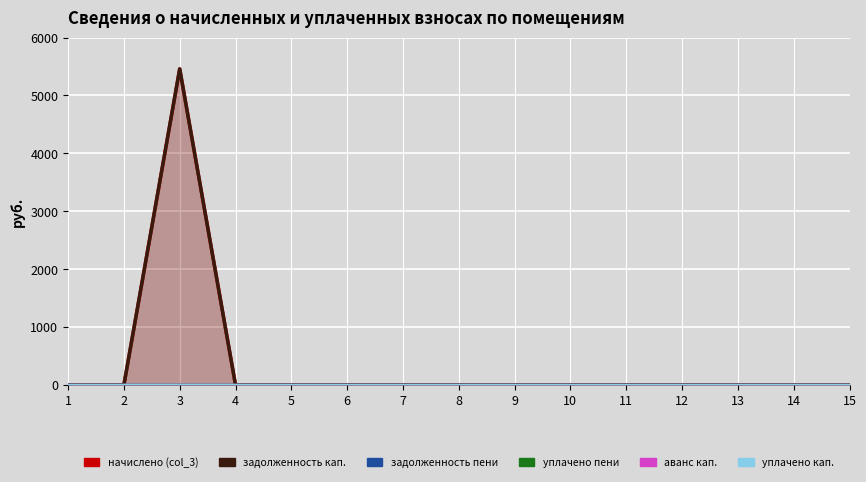

How many interior local peaks does the начислено (col_3) series have?

1